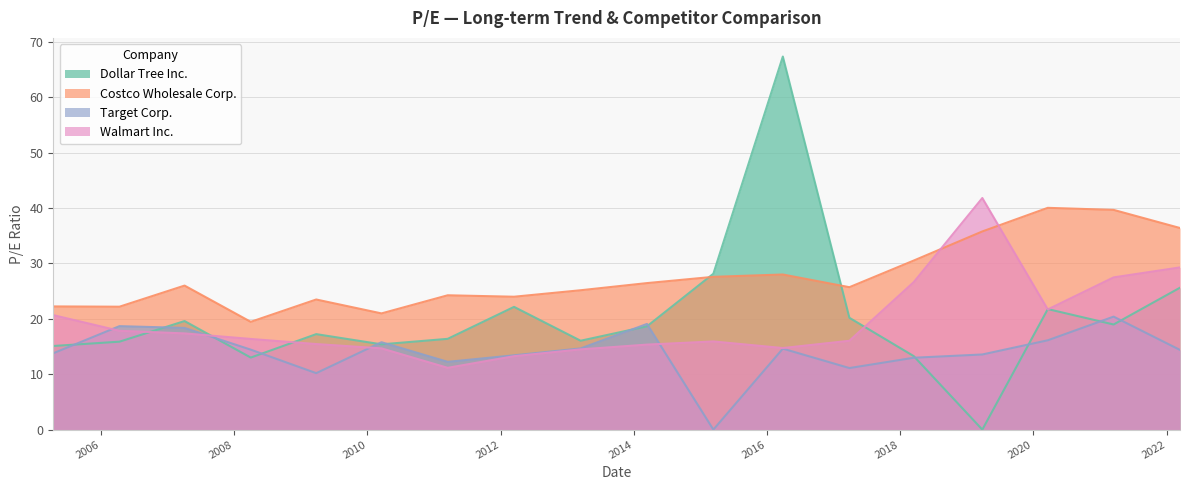

At which label does Dollar Tree Inc. reach its peak?

2016-03-28